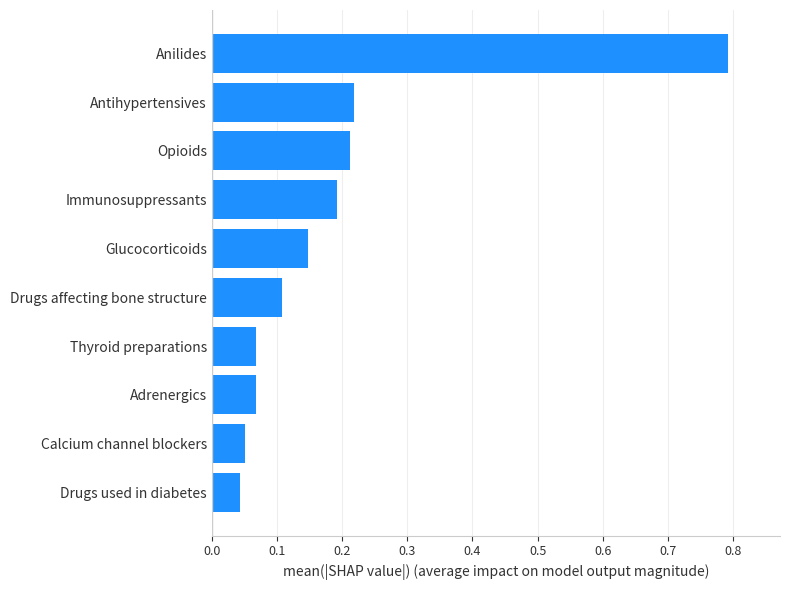

What is the difference between the maximum and minimum values?

0.7